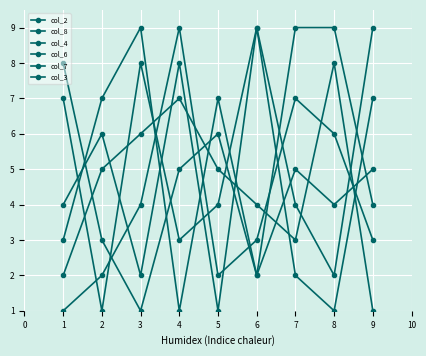

What is the lowest value of the col_4 series?

1